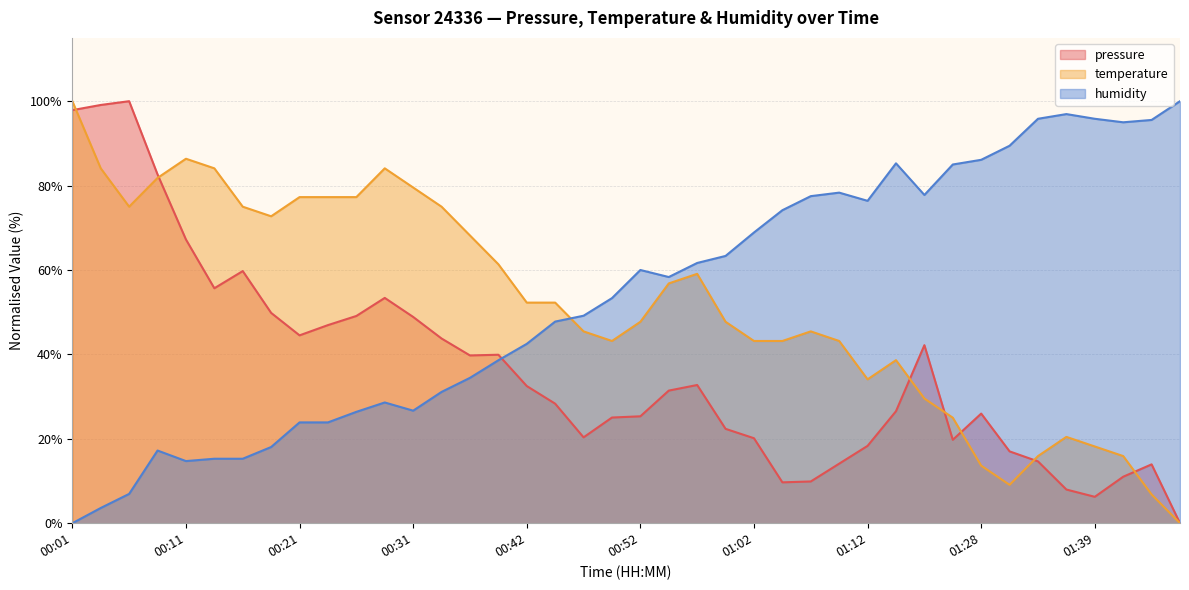

What is the highest value of the pressure series?

100.0